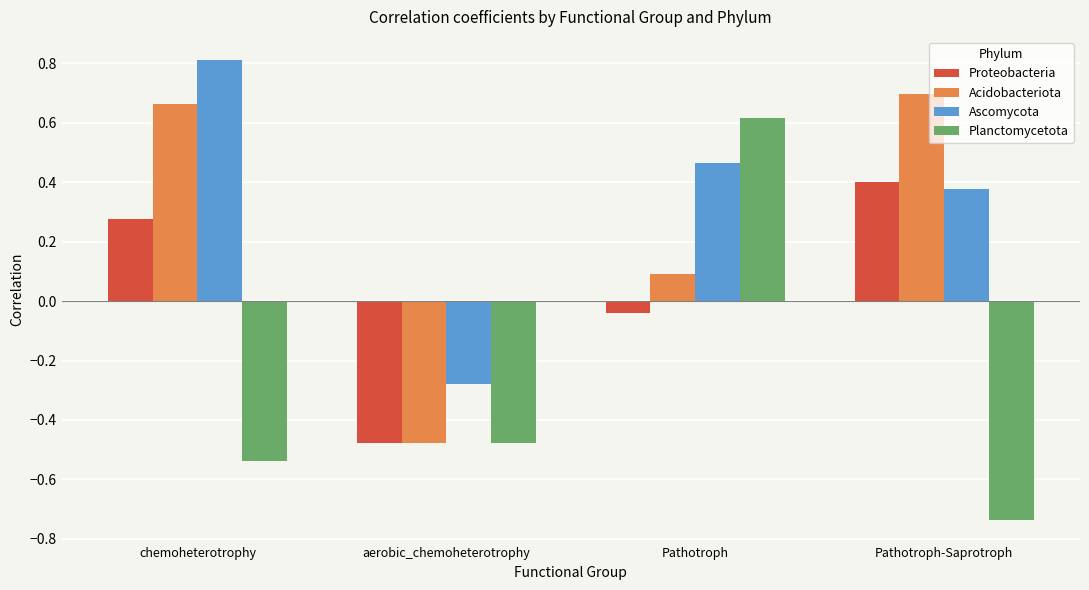

Is the value of Proteobacteria at chemoheterotrophy greater than the value of Ascomycota at Pathotroph?

No